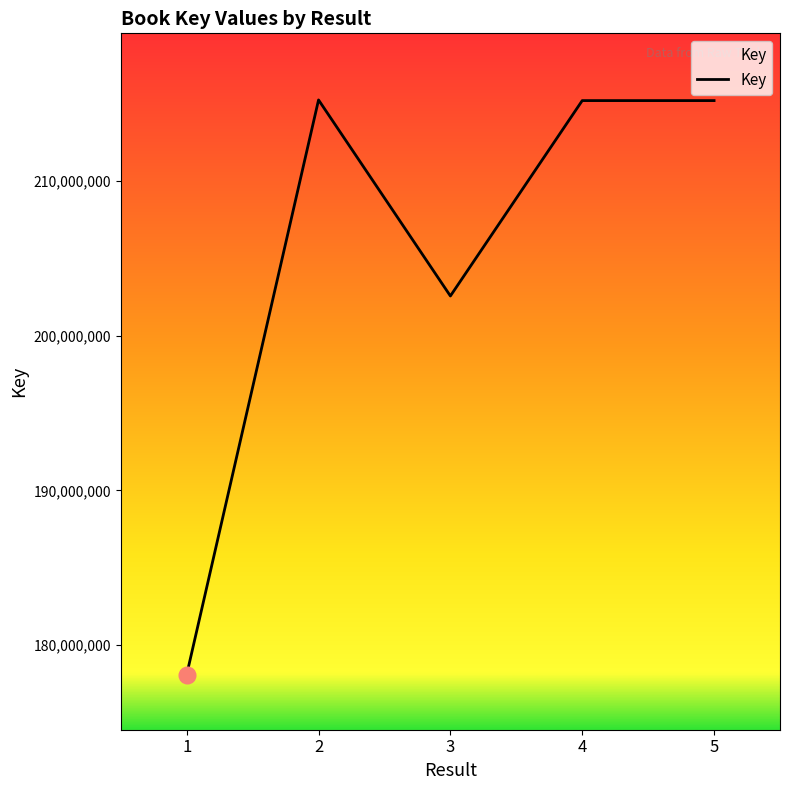

True or false: the data shows 318505822 at 4.

False